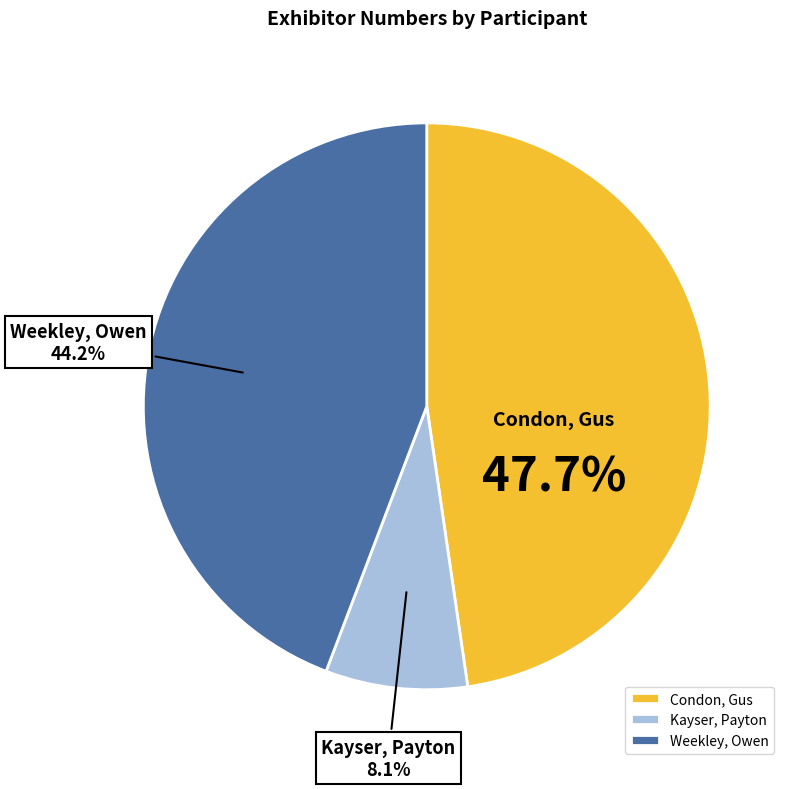

Is there any slice that represents more than half of the pie?

No